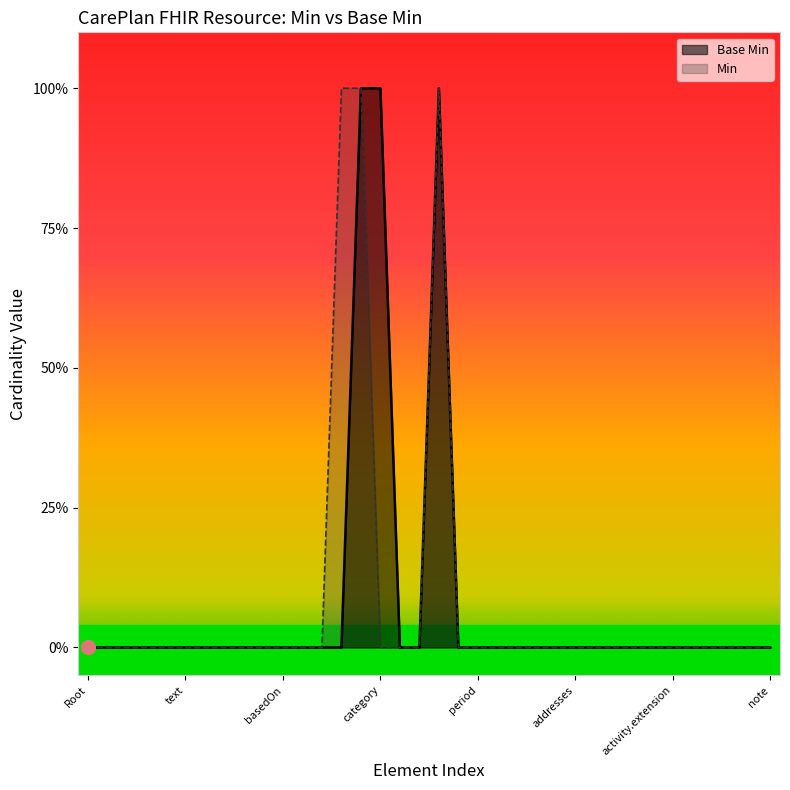

How many categories are shown in the chart?

36